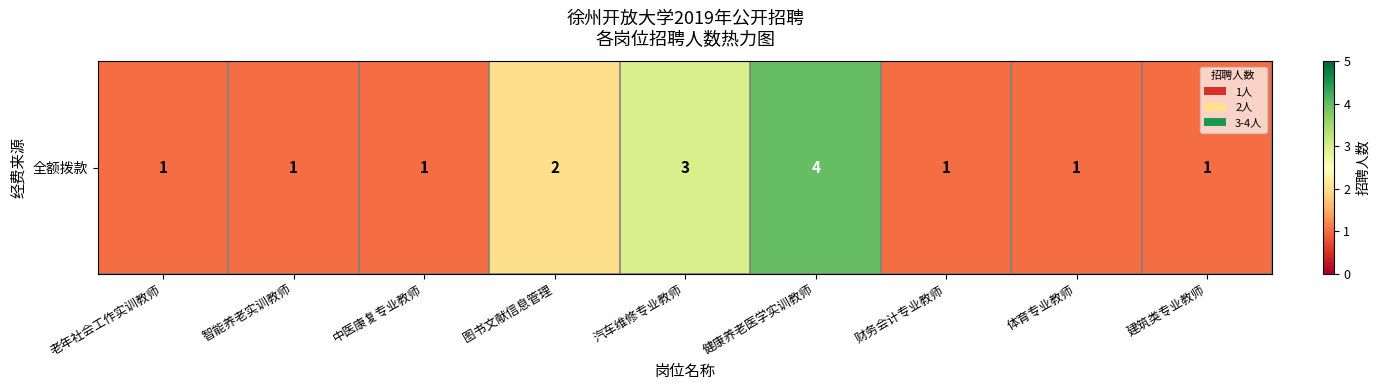

The chart shows a value of 1 at 中医康复专业教师. True or false?

True